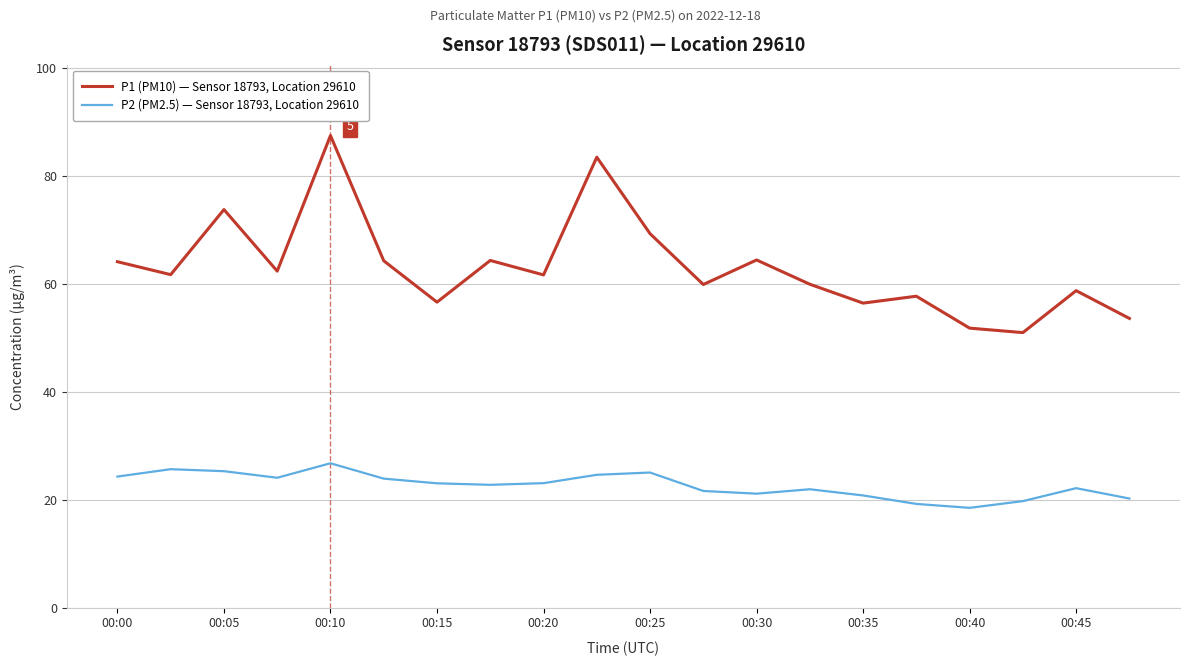

Rank the series by their average value, from lowest to highest.

P2 (PM2.5) — Sensor 18793, Location 29610, P1 (PM10) — Sensor 18793, Location 29610